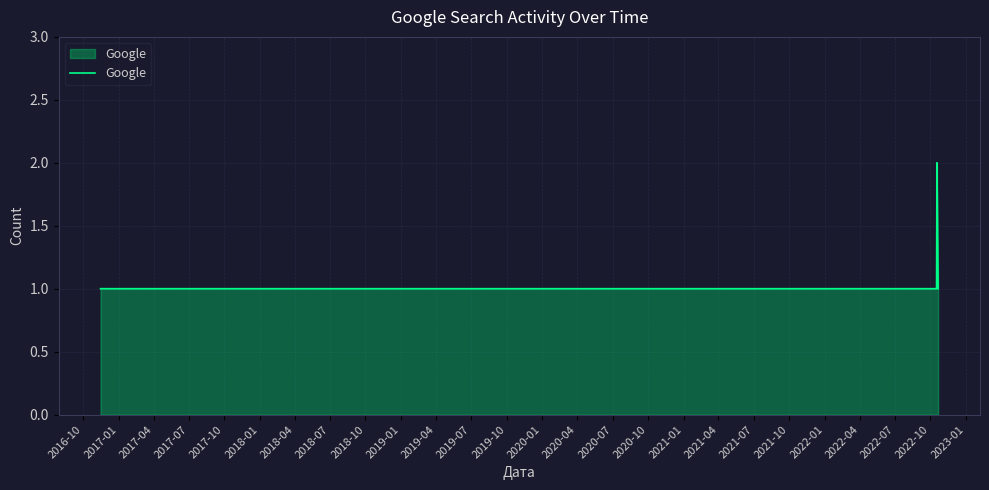

How many lines are shown in the chart?

1